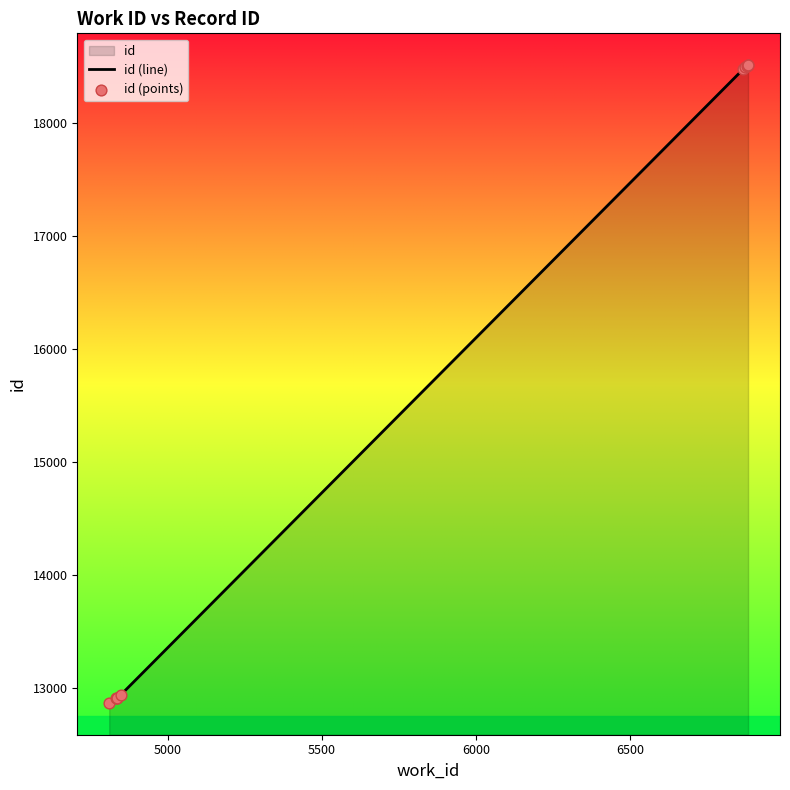

Which series contains the highest Y value?

id (line)